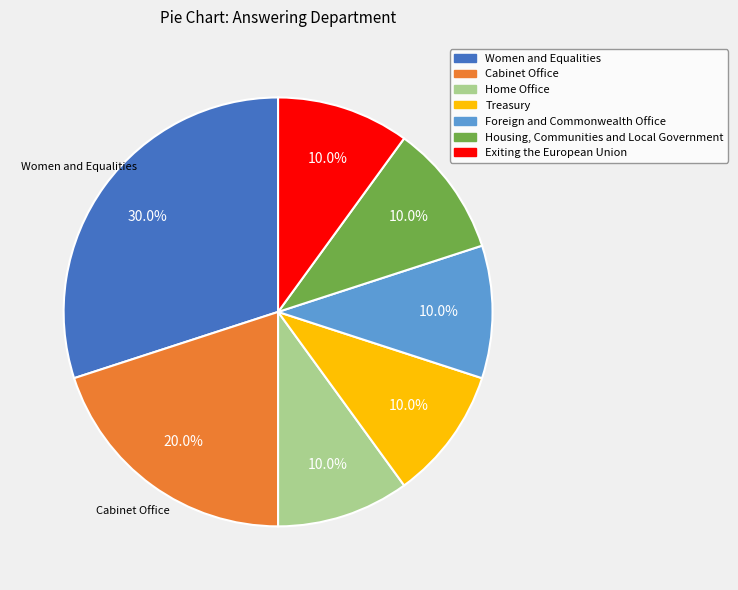

Which slice is the largest?

Women and Equalities